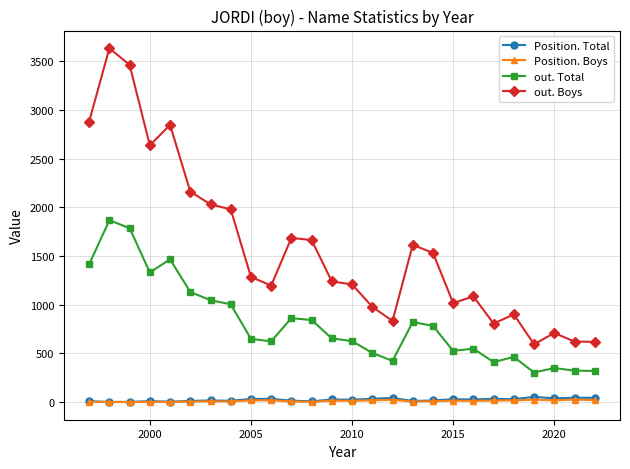

What is the average value of the out. Boys series?

1585